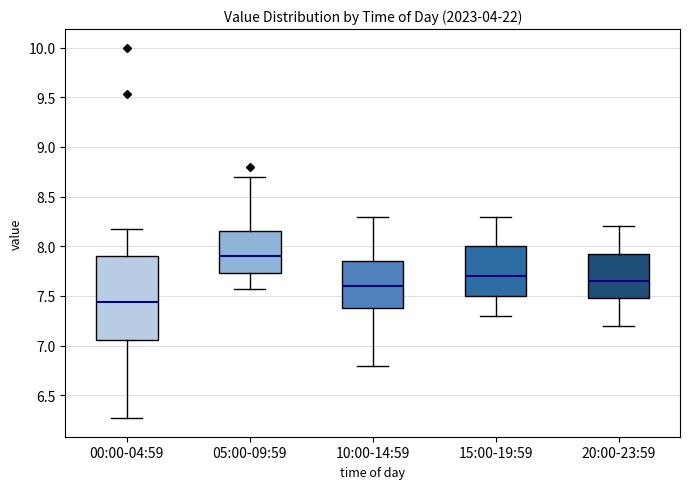

Where does the median line of the box for 05:00-09:59 sit on the y-axis? The values are not printed on the chart, so give them approximately, as read against the axis.

7.90